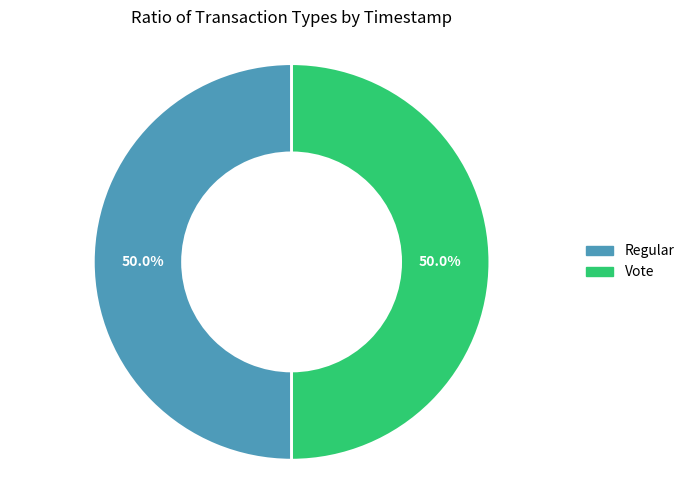

Approximately how many times larger is the value at Regular compared to Vote?

1.0